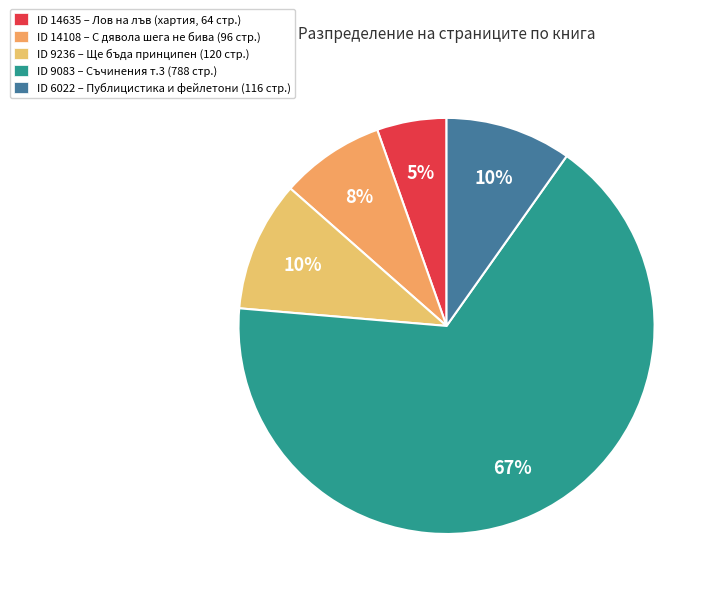

Which slice represents more than half of the pie?

9083 (788)